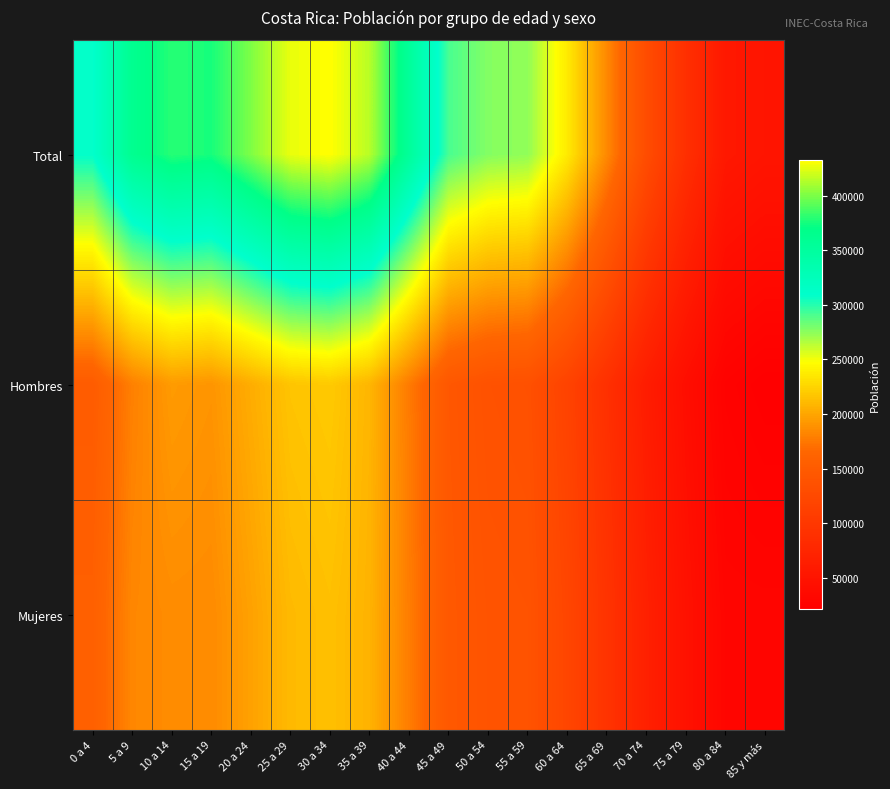

At which category is the sum across all series the highest?

30 a 34